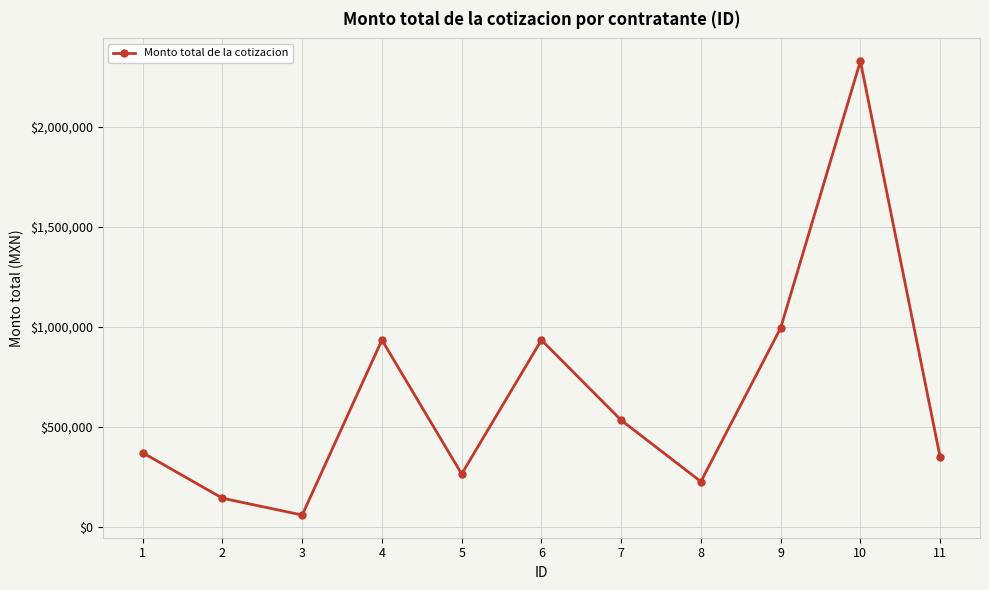

True or false: there are more than 2 points higher than both neighbors.

True